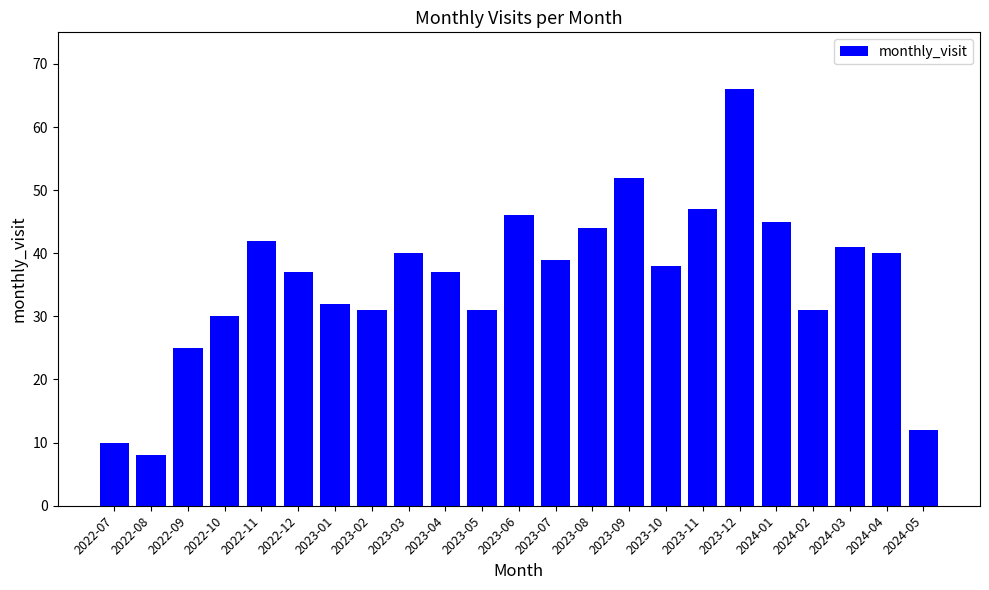

Reading left to right, list all the values displayed in this chart.

2022-07=10	2022-08=8	2022-09=25	2022-10=30	2022-11=42	2022-12=37	2023-01=32	2023-02=31	2023-03=40	2023-04=37	2023-05=31	2023-06=46	2023-07=39	2023-08=44	2023-09=52	2023-10=38	2023-11=47	2023-12=66	2024-01=45	2024-02=31	2024-03=41	2024-04=40	2024-05=12